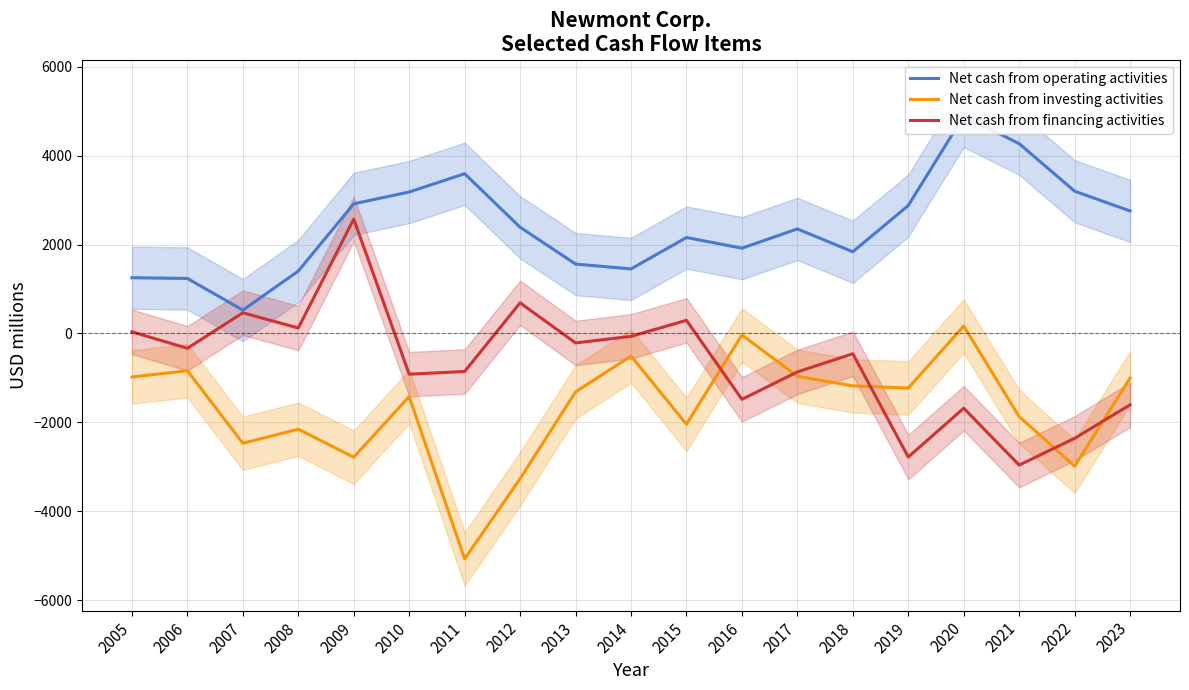

How many data points in Net cash from investing activities are less than -1313?

9